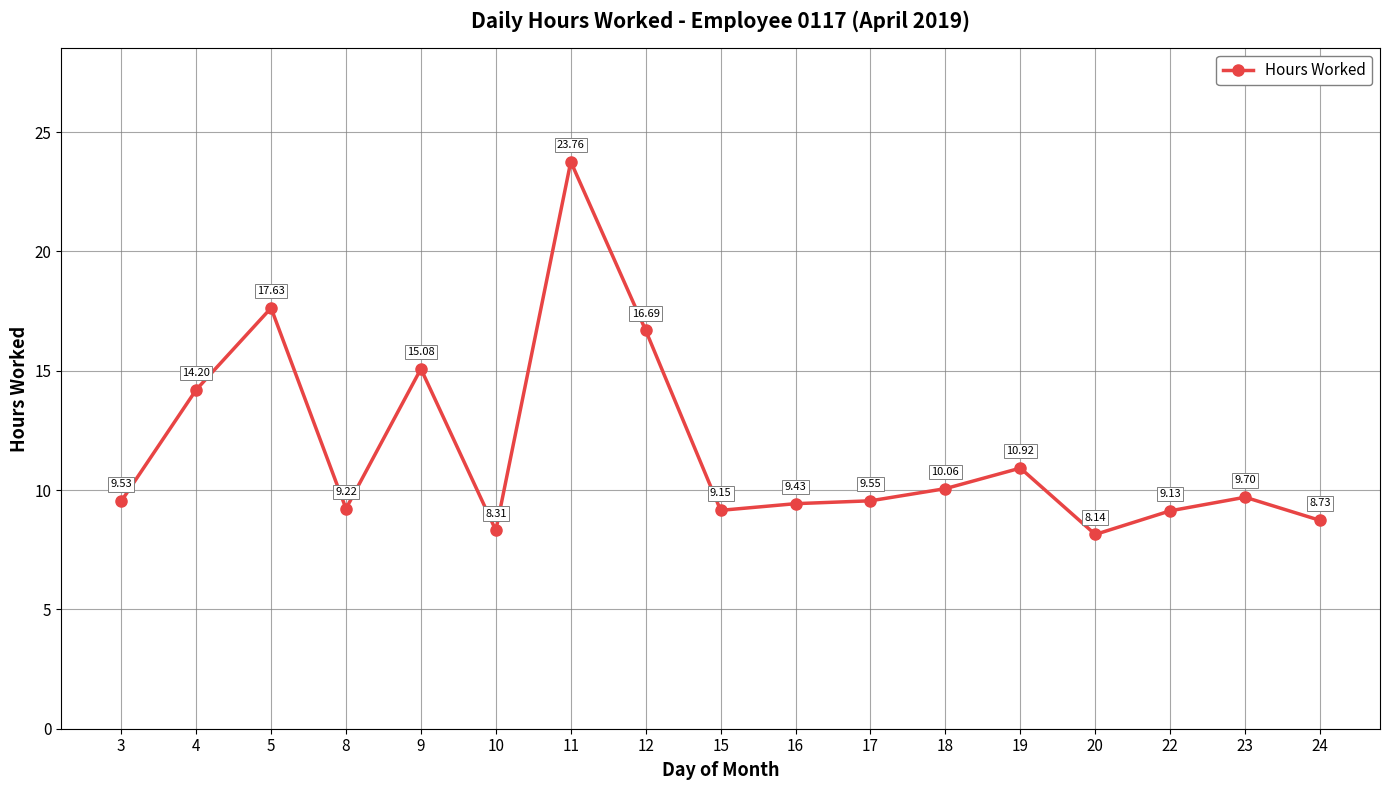

What is the difference between the second highest and minimum values?

9.5